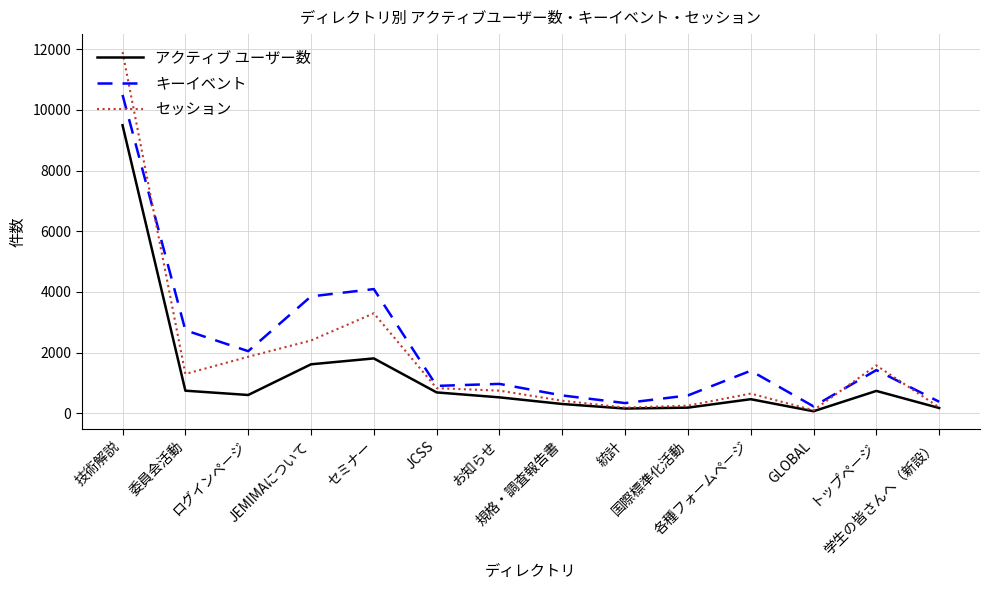

Where does the アクティブ ユーザー数 series first go above 602?

技術解説